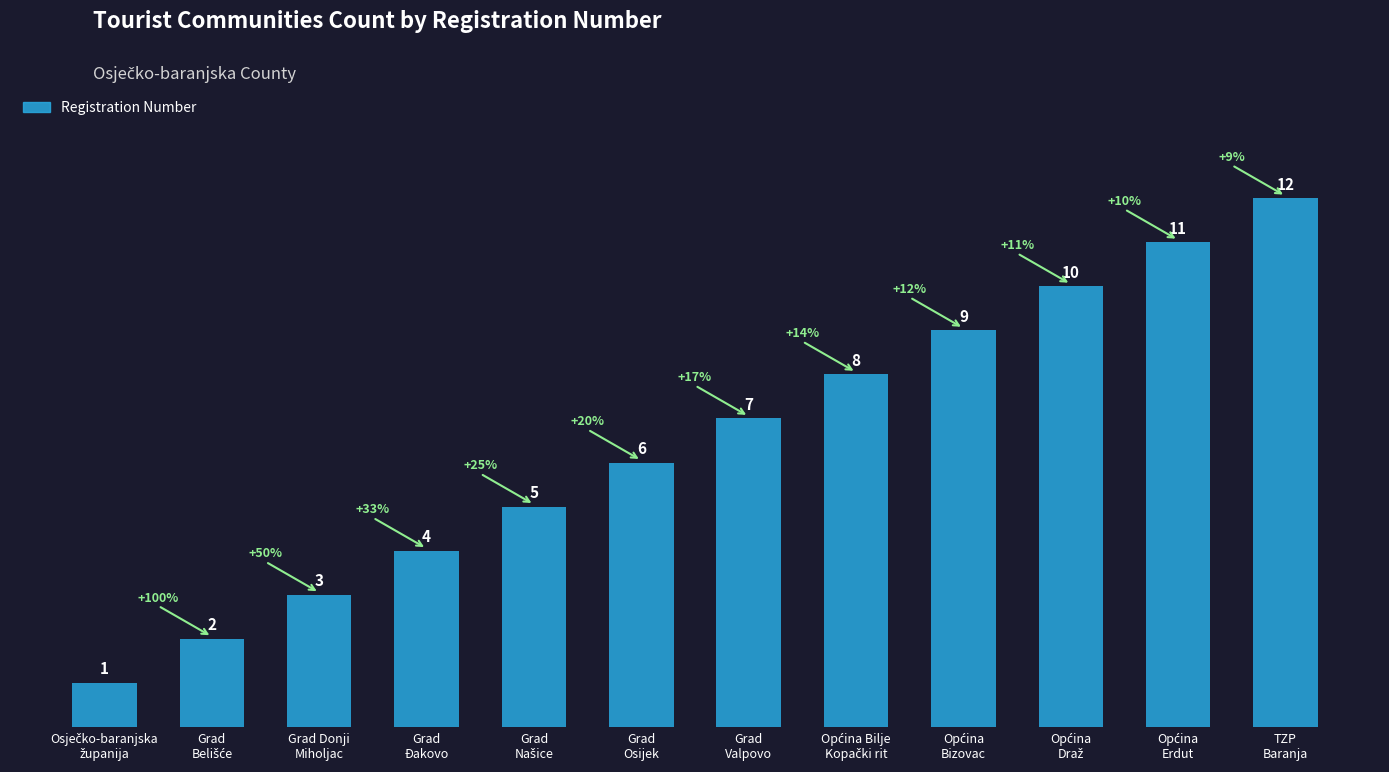

What is the value of the 2nd bar from the left?

2